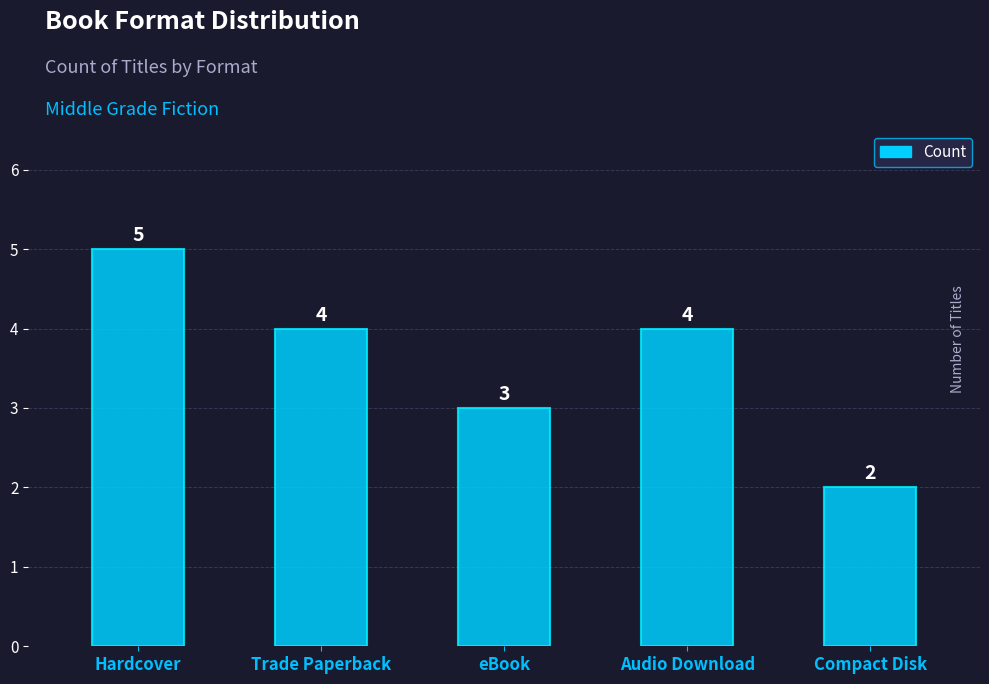

Between Compact Disk and Hardcover, which is larger?

Hardcover